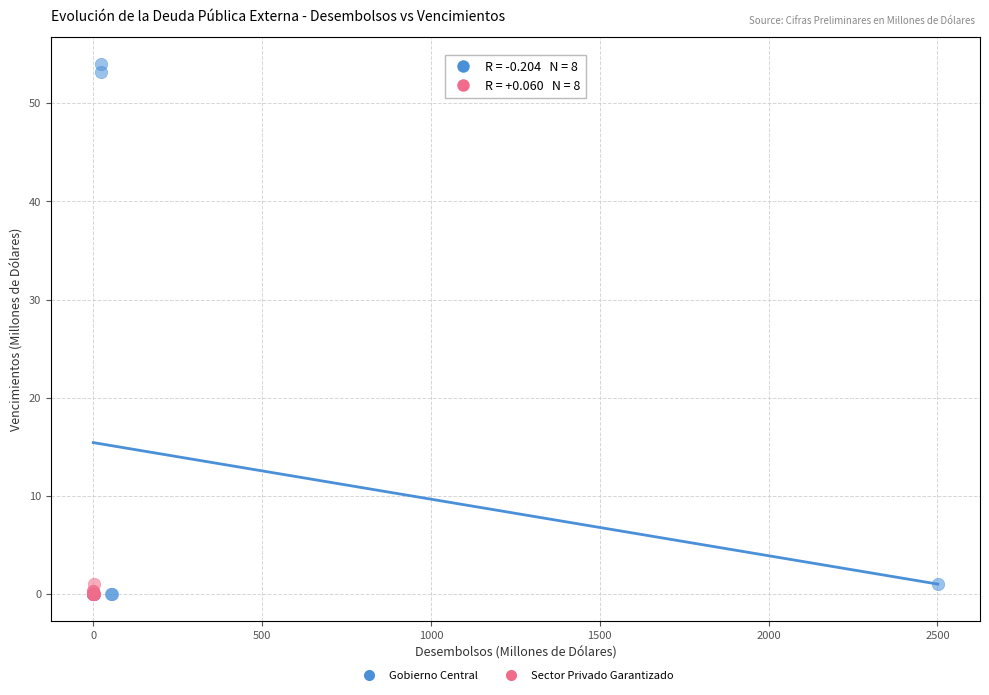

Which series contains the highest Y value?

Gobierno Central